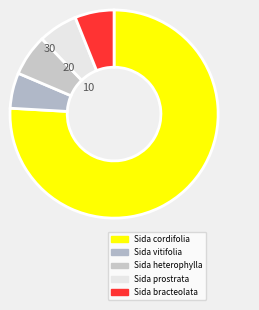

True or false: Sida bracteolata accounts for 6% of the total.

True